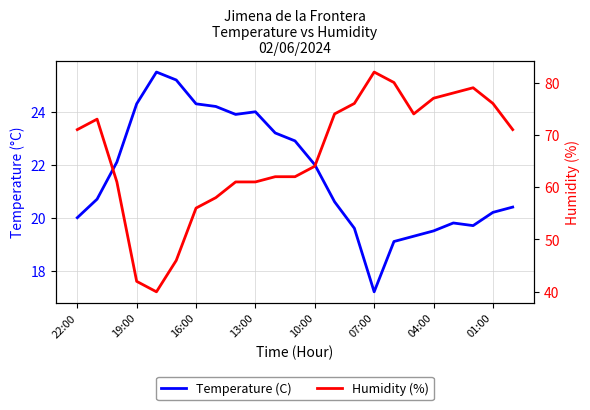

Read the Temperature (C) value at 07:00.

17.2